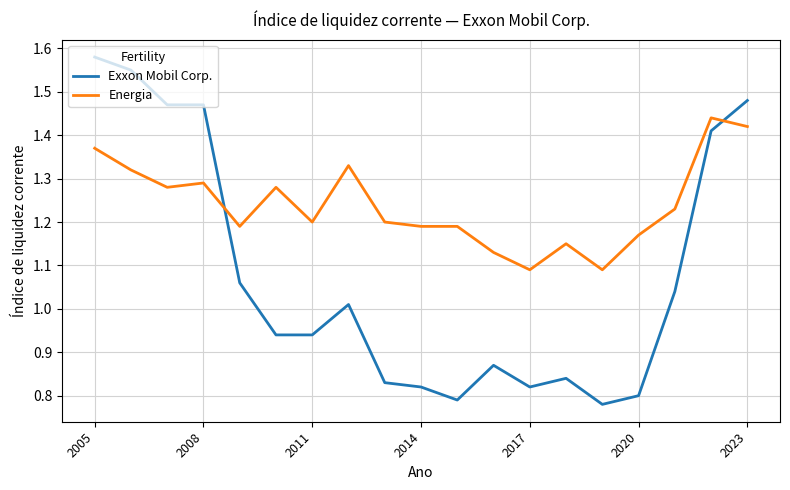

Which series has the largest total across all categories?

Energia